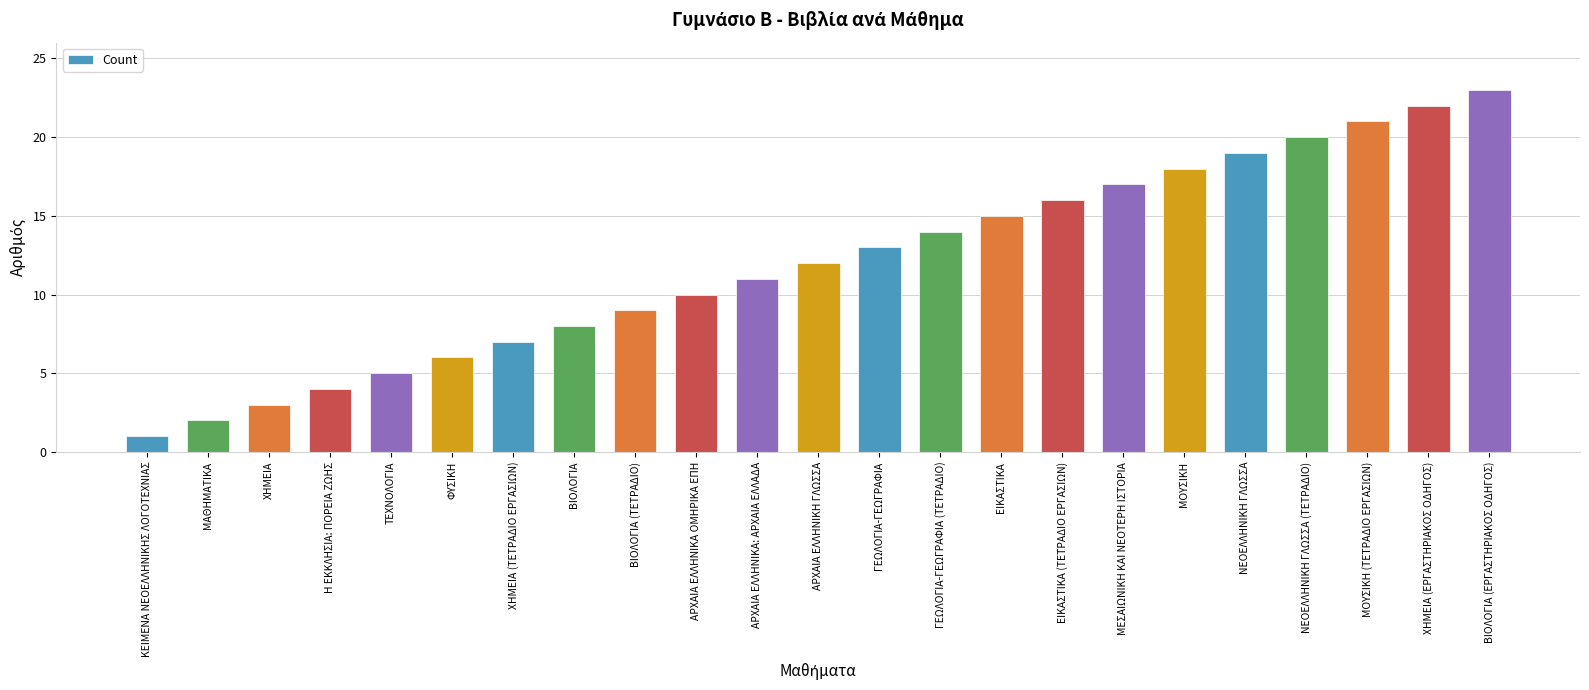

Reading left to right, transcribe all the data shown in this chart.

ΚΕΙΜΕΝΑ ΝΕΟΕΛΛΗΝΙΚΗΣ ΛΟΓΟΤΕΧΝΙΑΣ=1	ΜΑΘΗΜΑΤΙΚΑ=2	ΧΗΜΕΙΑ=3	Η ΕΚΚΛΗΣΙΑ: ΠΟΡΕΙΑ ΖΩΗΣ=4	ΤΕΧΝΟΛΟΓΙΑ=5	ΦΥΣΙΚΗ=6	ΧΗΜΕΙΑ (ΤΕΤΡΑΔΙΟ ΕΡΓΑΣΙΩΝ)=7	ΒΙΟΛΟΓΙΑ=8	ΒΙΟΛΟΓΙΑ (ΤΕΤΡΑΔΙΟ)=9	ΑΡΧΑΙΑ ΕΛΛΗΝΙΚΑ ΟΜΗΡΙΚΑ ΕΠΗ=10	ΑΡΧΑΙΑ ΕΛΛΗΝΙΚΑ: ΑΡΧΑΙΑ ΕΛΛΑΔΑ=11	ΑΡΧΑΙΑ ΕΛΛΗΝΙΚΗ ΓΛΩΣΣΑ=12	ΓΕΩΛΟΓΙΑ-ΓΕΩΓΡΑΦΙΑ=13	ΓΕΩΛΟΓΙΑ-ΓΕΩΓΡΑΦΙΑ (ΤΕΤΡΑΔΙΟ)=14	ΕΙΚΑΣΤΙΚΑ=15	ΕΙΚΑΣΤΙΚΑ (ΤΕΤΡΑΔΙΟ ΕΡΓΑΣΙΩΝ)=16	ΜΕΣΑΙΩΝΙΚΗ ΚΑΙ ΝΕΟΤΕΡΗ ΙΣΤΟΡΙΑ=17	ΜΟΥΣΙΚΗ=18	ΝΕΟΕΛΛΗΝΙΚΗ ΓΛΩΣΣΑ=19	ΝΕΟΕΛΛΗΝΙΚΗ ΓΛΩΣΣΑ (ΤΕΤΡΑΔΙΟ)=20	ΜΟΥΣΙΚΗ (ΤΕΤΡΑΔΙΟ ΕΡΓΑΣΙΩΝ)=21	ΧΗΜΕΙΑ (ΕΡΓΑΣΤΗΡΙΑΚΟΣ ΟΔΗΓΟΣ)=22	ΒΙΟΛΟΓΙΑ (ΕΡΓΑΣΤΗΡΙΑΚΟΣ ΟΔΗΓΟΣ)=23